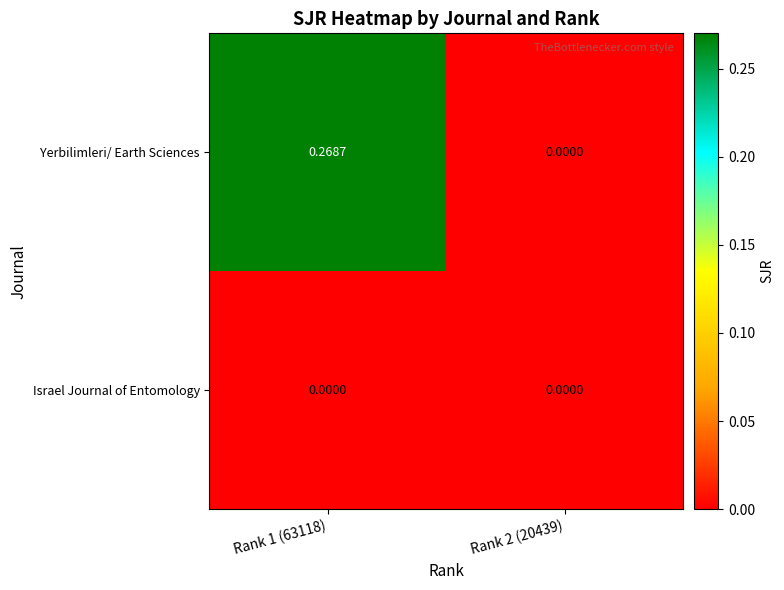

Rank the series at Rank 1 (63118) from lowest to highest value.

Israel Journal of Entomology, Yerbilimleri/ Earth Sciences